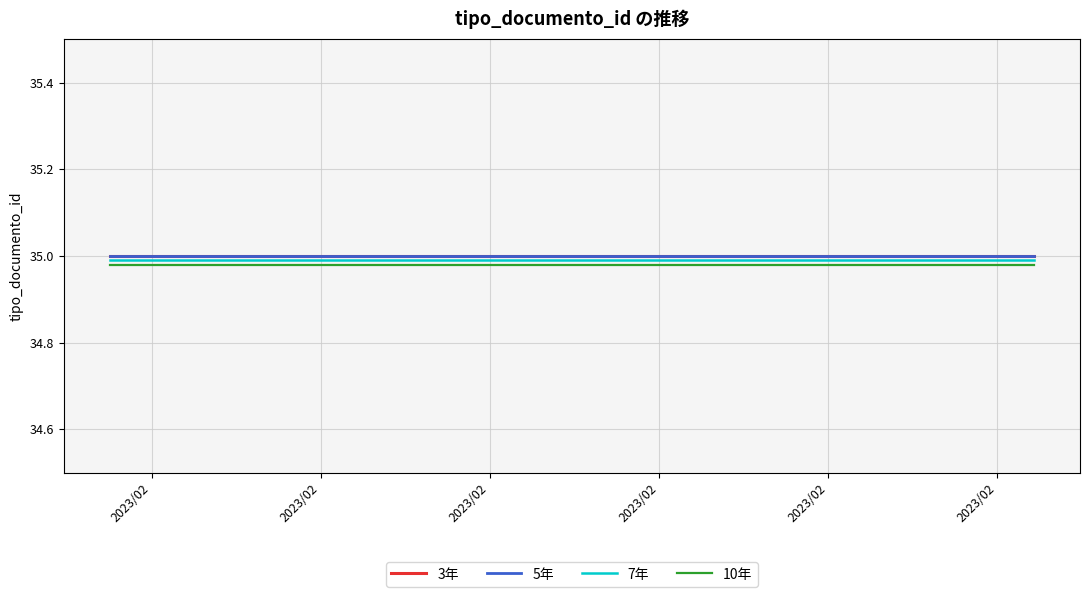

Does the chart have visible grid lines?

Yes